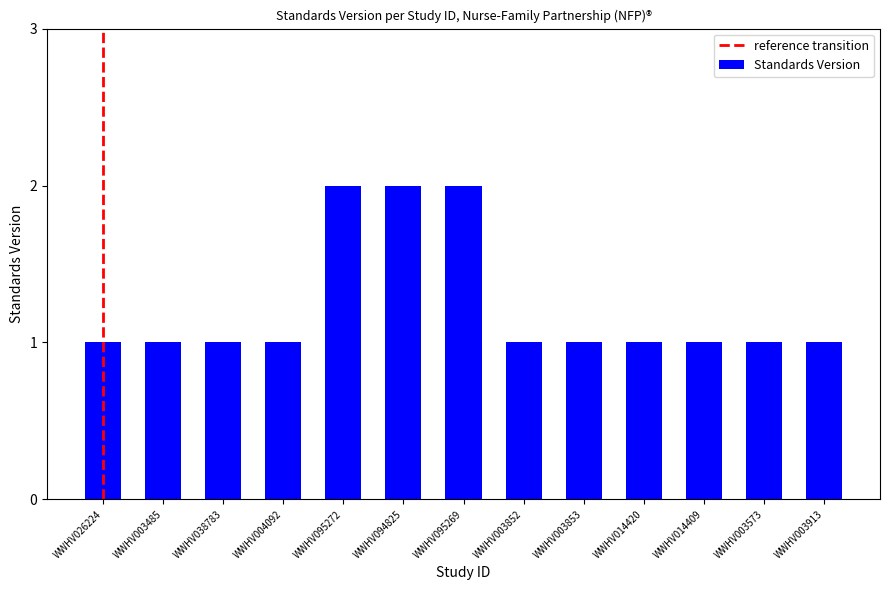

Reading left to right, extract all data points from this chart.

1	1	1	1	2	2	2	1	1	1	1	1	1